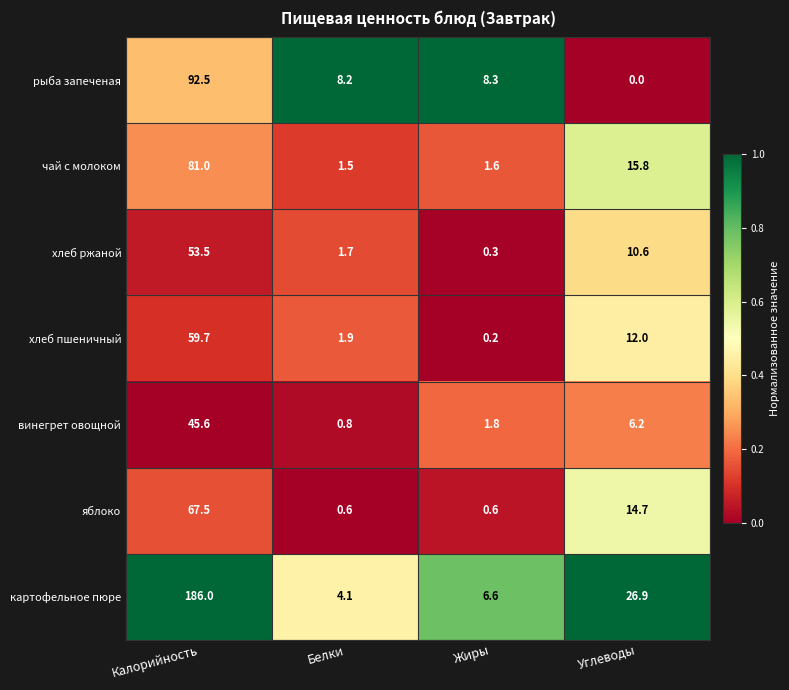

At Жиры, list the series in order from smallest to largest.

хлеб пшеничный, хлеб ржаной, яблоко, чай с молоком, винегрет овощной, картофельное пюре, рыба запеченая